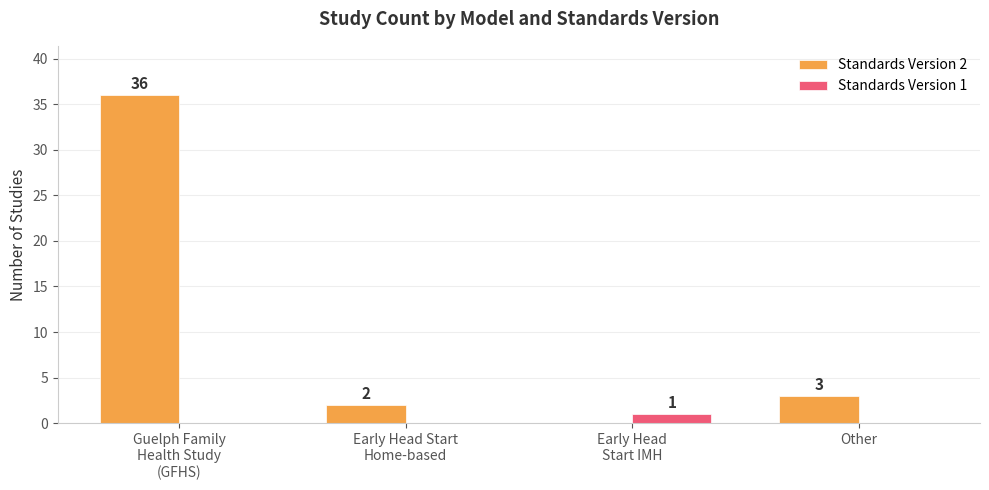

How many series are shown in this chart?

2